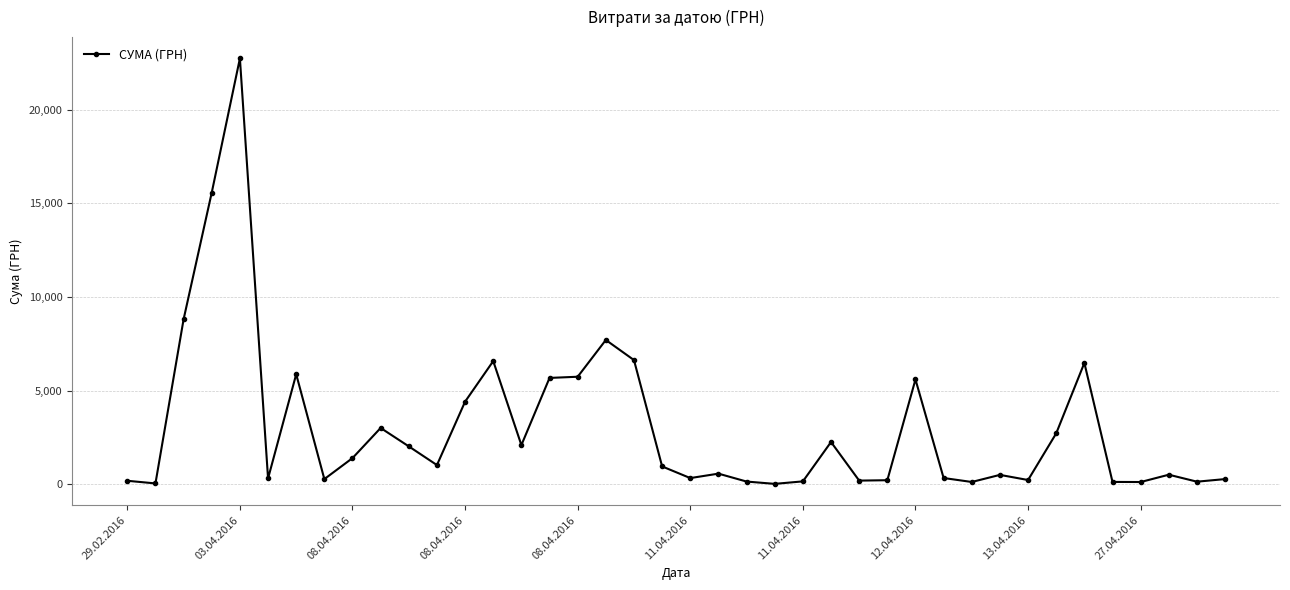

What is the greatest value displayed?

22733.0